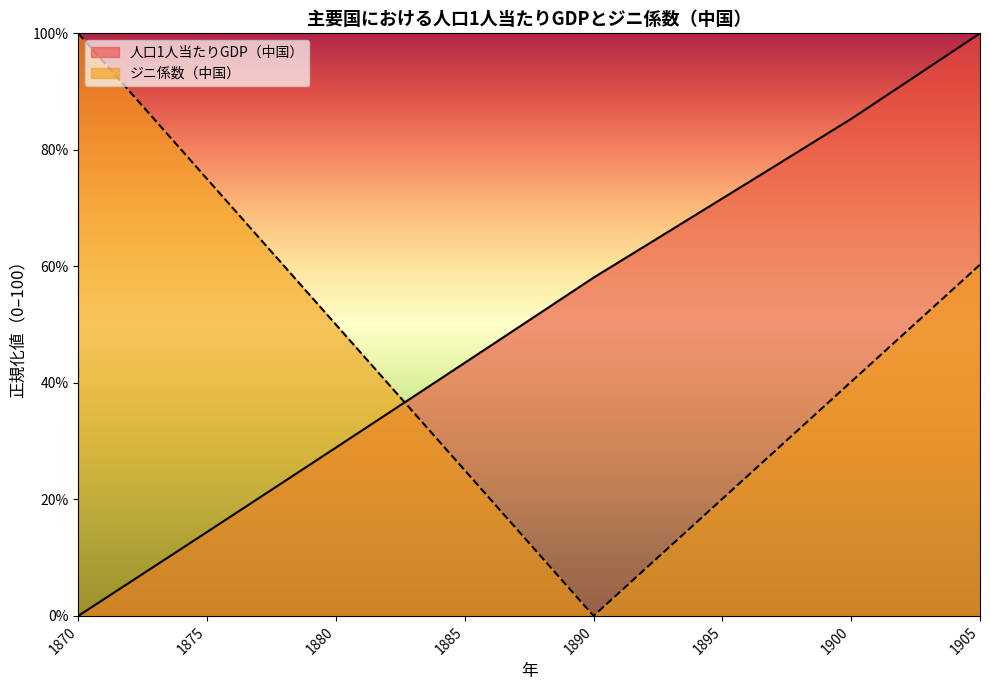

Reading left to right, extract all data points from this chart.

人口1人当たりGDP（中国）: 1870=0.0	1871=2.9	1872=5.8	1873=8.6	1874=11.5	1875=14.4	1876=17.3	1877=20.2	1878=23.1	1879=26.0	1880=28.9	1881=31.8	1882=34.7	1883=37.6	1884=40.5	1885=43.4	1886=46.4	1887=49.3	1888=52.2	1889=55.1	1890=58.1	1891=60.8	1892=63.5	1893=66.2	1894=68.9	1895=71.7	1896=74.4	1897=77.1	1898=79.8	1899=82.6	1900=85.3	1901=88.2	1902=91.2	1903=94.1	1904=97.1	1905=100.0
ジニ係数（中国）: 1870=100.0	1871=95.0	1872=90.0	1873=85.0	1874=80.0	1875=75.0	1876=70.0	1877=65.0	1878=60.0	1879=55.0	1880=50.0	1881=45.0	1882=40.0	1883=35.0	1884=30.0	1885=25.0	1886=20.0	1887=15.0	1888=10.0	1889=5.0	1890=0.0	1891=4.0	1892=8.0	1893=12.1	1894=16.1	1895=20.1	1896=24.1	1897=28.1	1898=32.2	1899=36.2	1900=40.2	1901=44.2	1902=48.2	1903=52.2	1904=56.3	1905=60.3